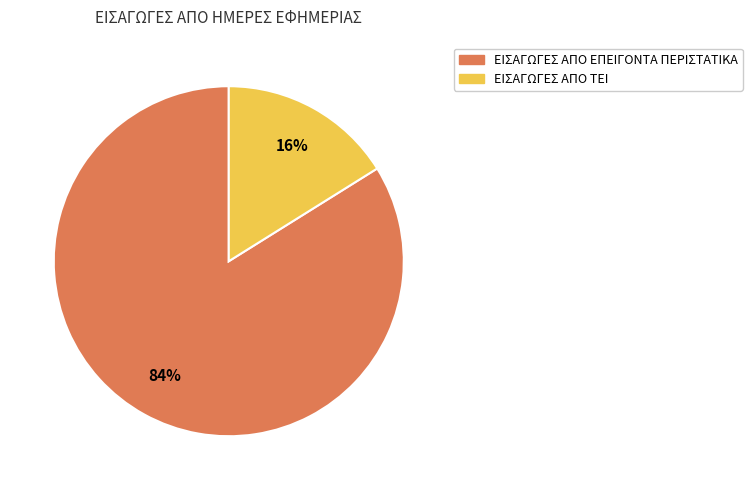

Rank the categories by value from lowest to highest.

ΕΙΣΑΓΩΓΕΣ ΑΠΟ ΤΕΙ, ΕΙΣΑΓΩΓΕΣ ΑΠΟ ΕΠΕΙΓΟΝΤΑ ΠΕΡΙΣΤΑΤΙΚΑ